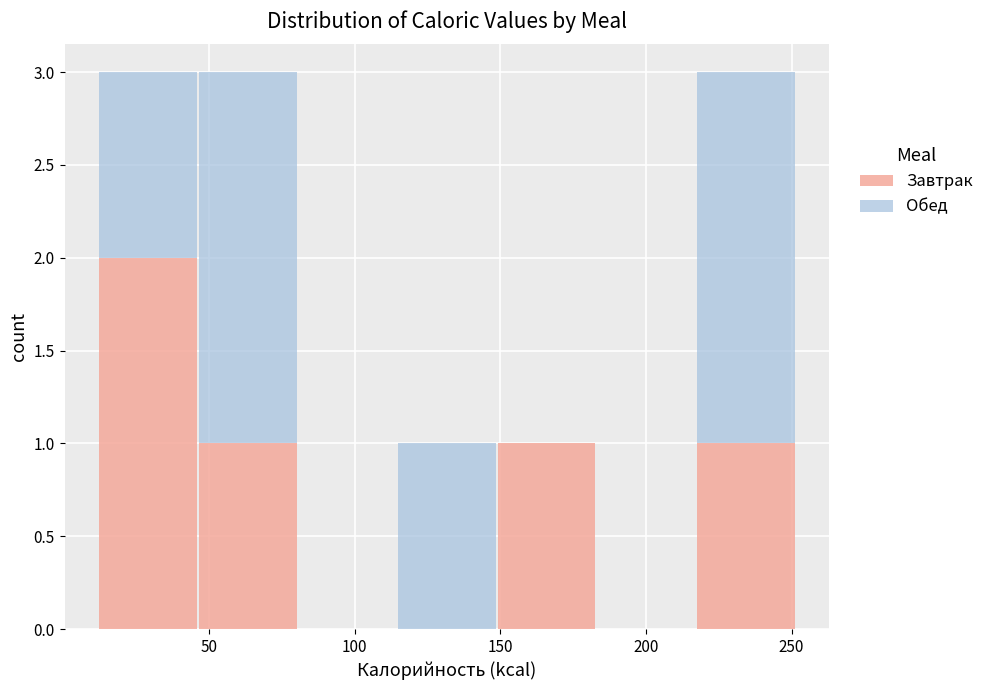

What is the total height of the stacked bar covering 10 to 45 on the x-axis? Neither the bar edges nor the heights are printed on the chart, so give them approximately, as read against the axes.

3